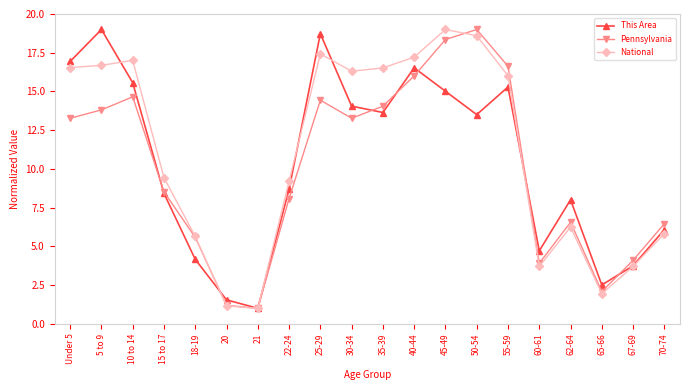

True or false: This Area has a value of 13.5 at 50-54.

True